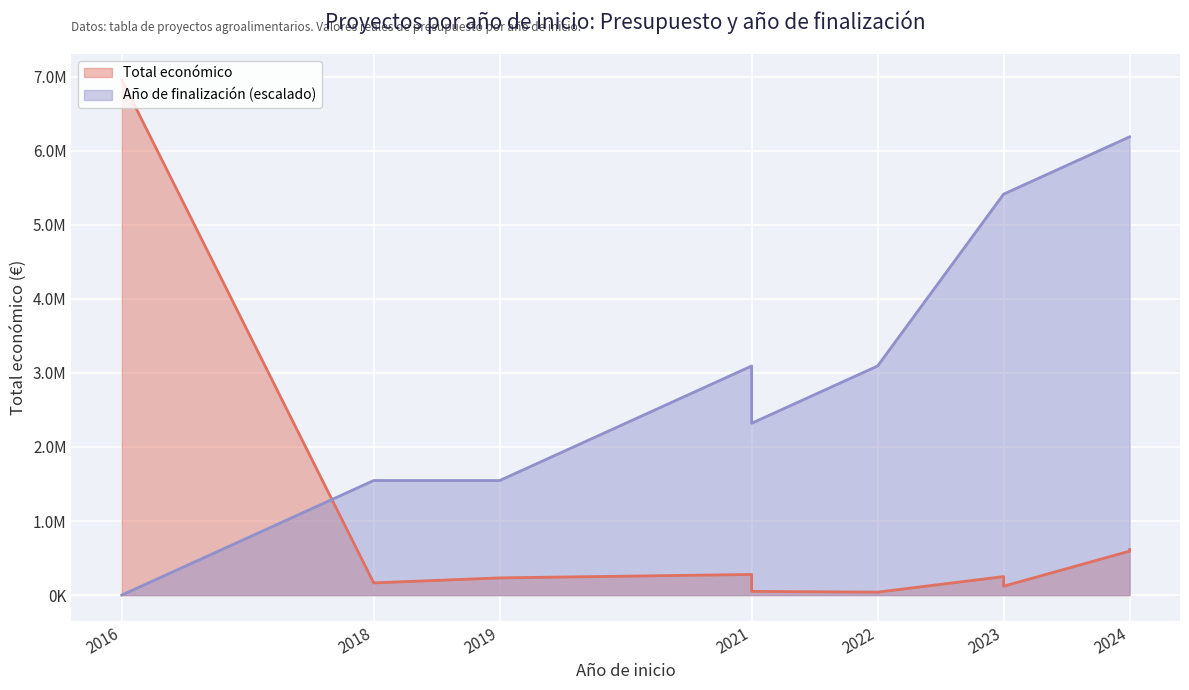

True or false: Total económico and Año de finalización intersect in this chart.

True